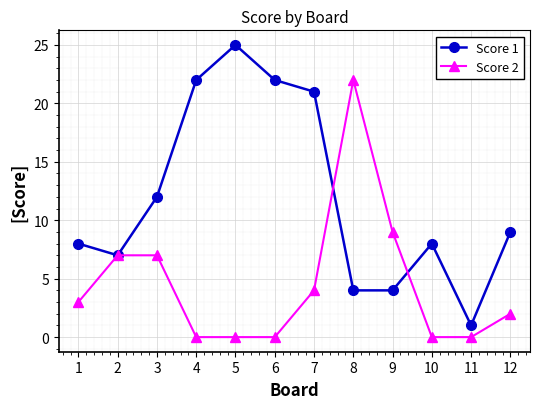

Reading right to left, list all the values displayed in this chart.

Score 1: 12=9	11=1	10=8	9=4	8=4	7=21	6=22	5=25	4=22	3=12	2=7	1=8
Score 2: 12=2	11=0	10=0	9=9	8=22	7=4	6=0	5=0	4=0	3=7	2=7	1=3